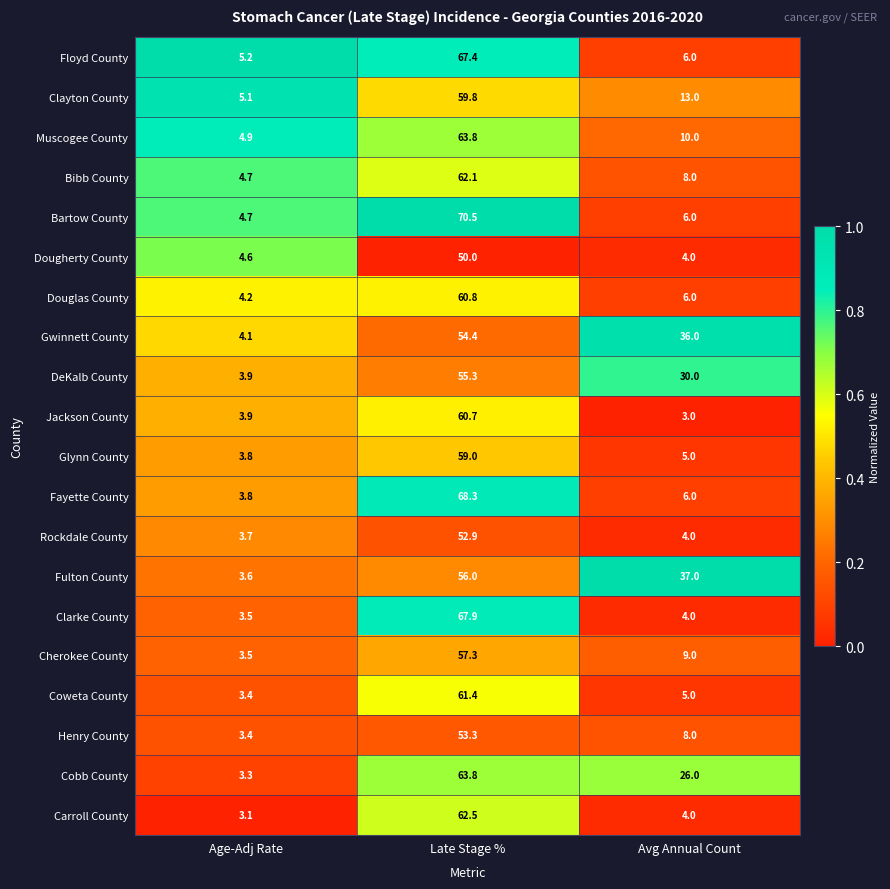

At which category is the sum across all series the highest?

Late Stage %